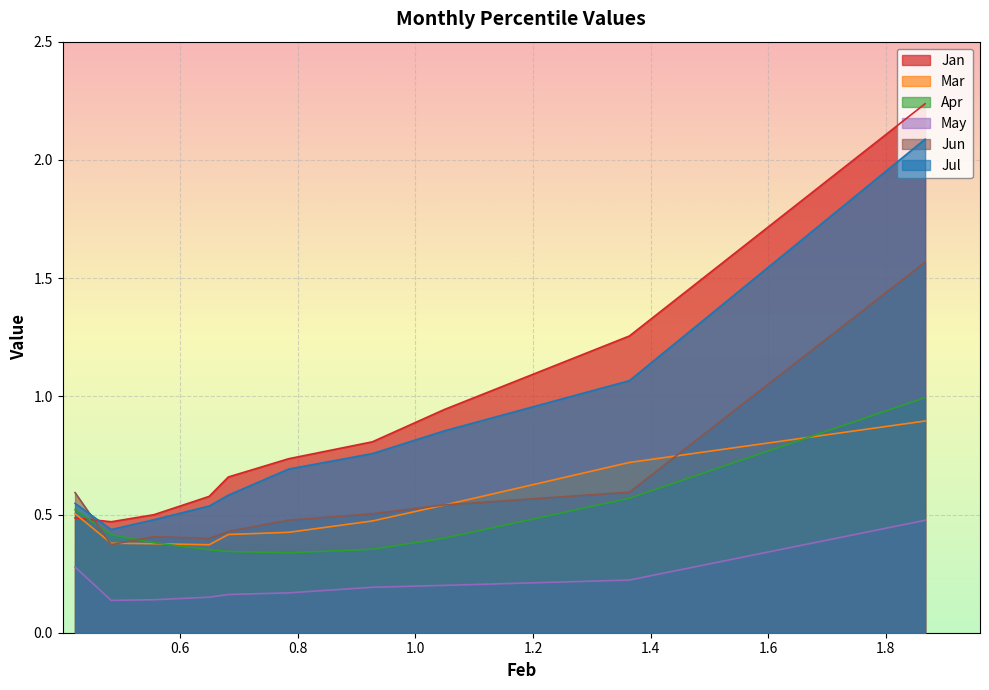

At pct55, list the series in order from smallest to largest.

May, Apr, Mar, Jun, Jul, Jan